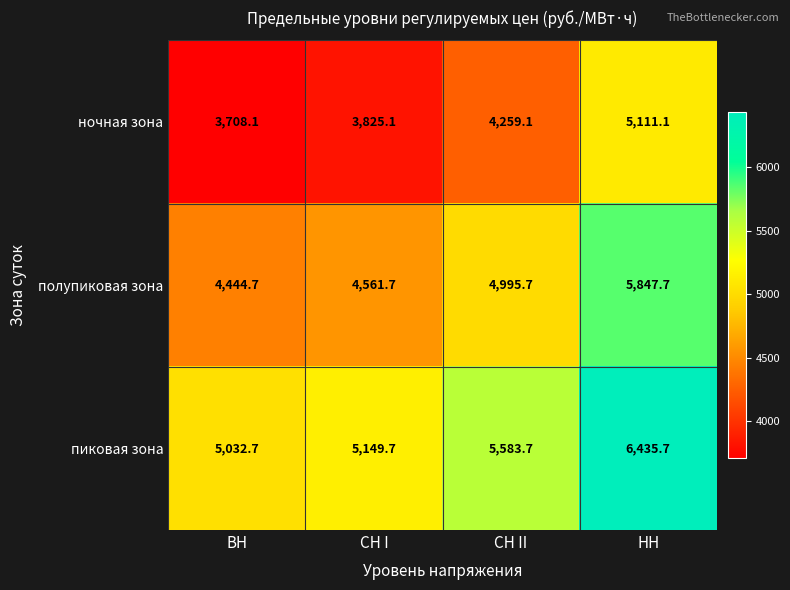

What is the maximum value shown in the chart?

6435.7